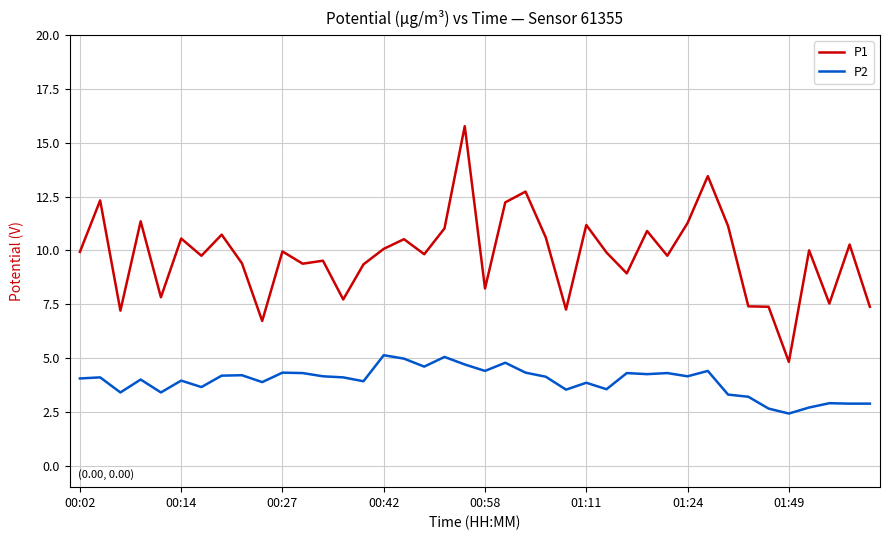

What is the minimum value for P1?

4.8